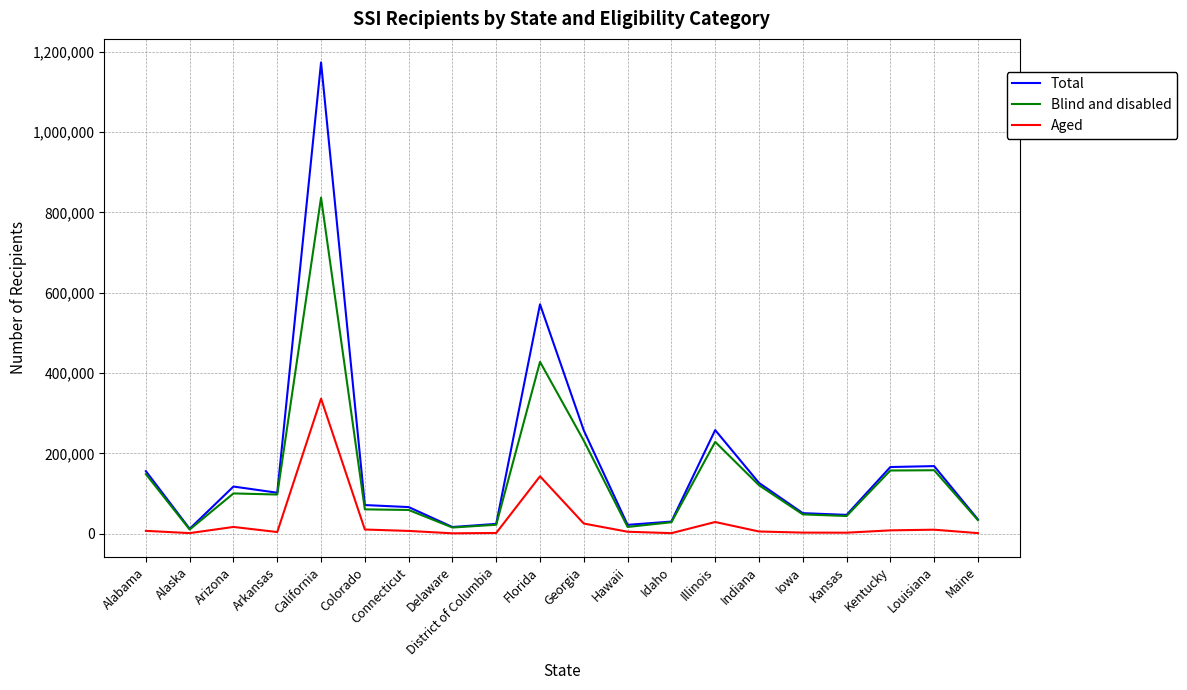

What is the difference between the highest and lowest values at Illinois?

228776